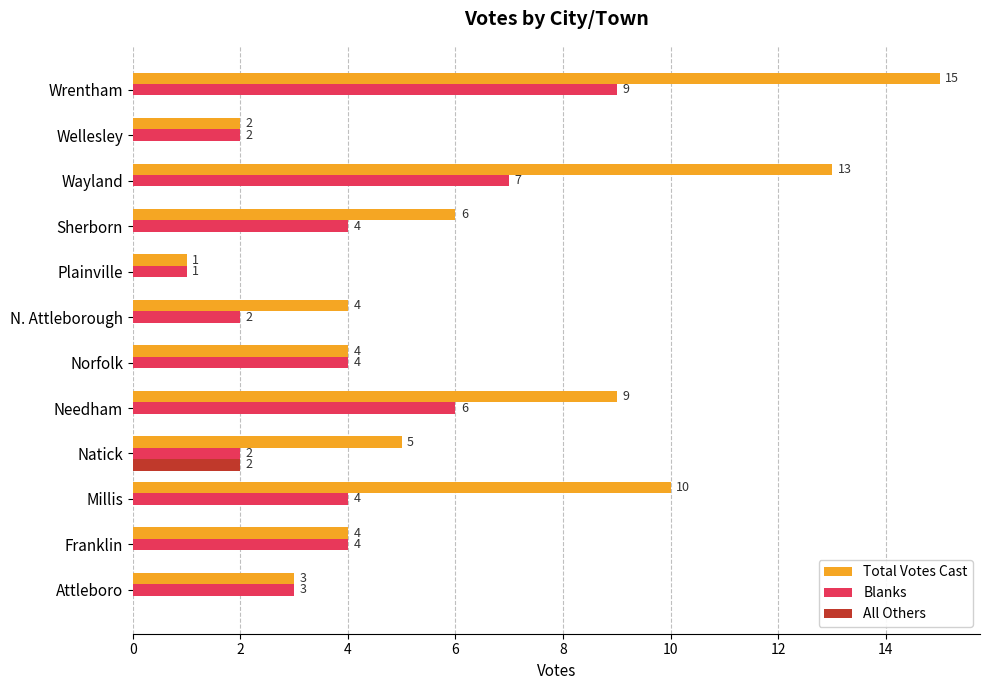

Is it true that All Others equals -1 at Norfolk?

False